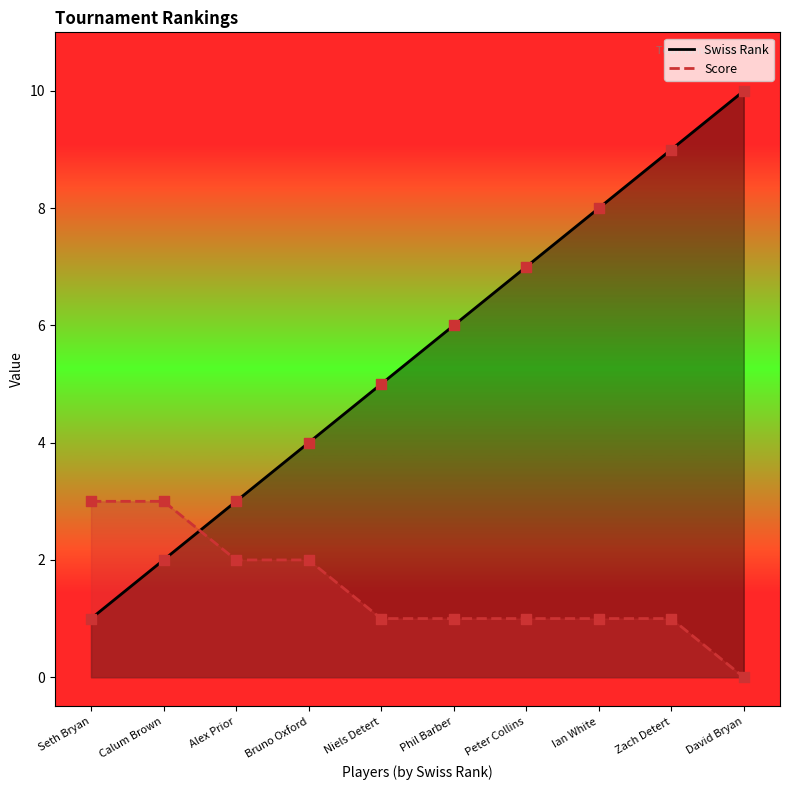

At which category is the sum across all series the highest?

Zach Detert